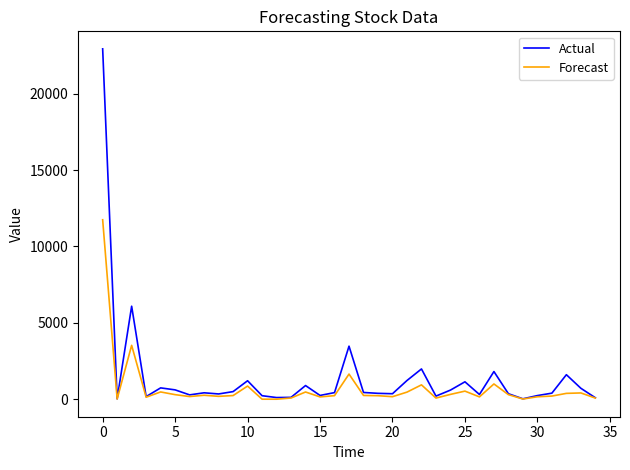

What is the difference between the maximum and minimum values in the Actual series?

22914